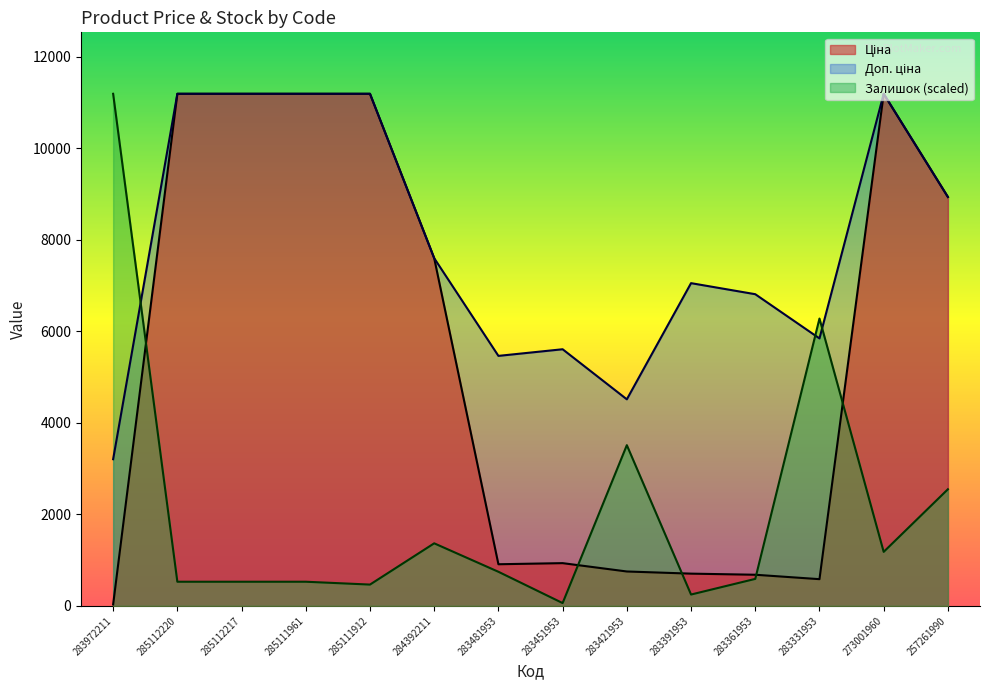

What is the difference between the Доп. ціна values at 283391953 and 285112220?

4136.9